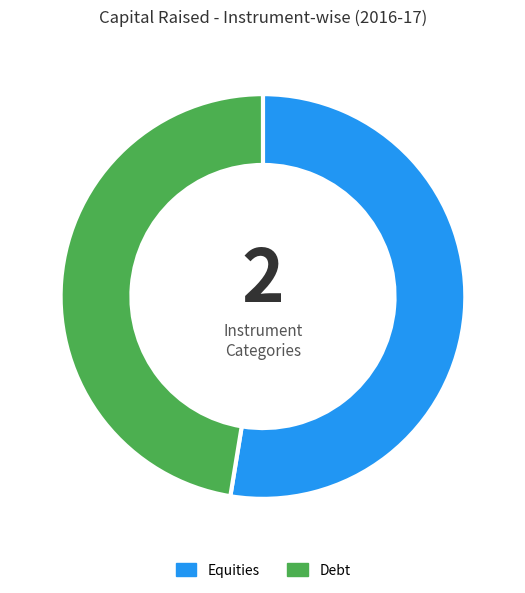

Combined, do Debt and Equities account for over 50%?

Yes